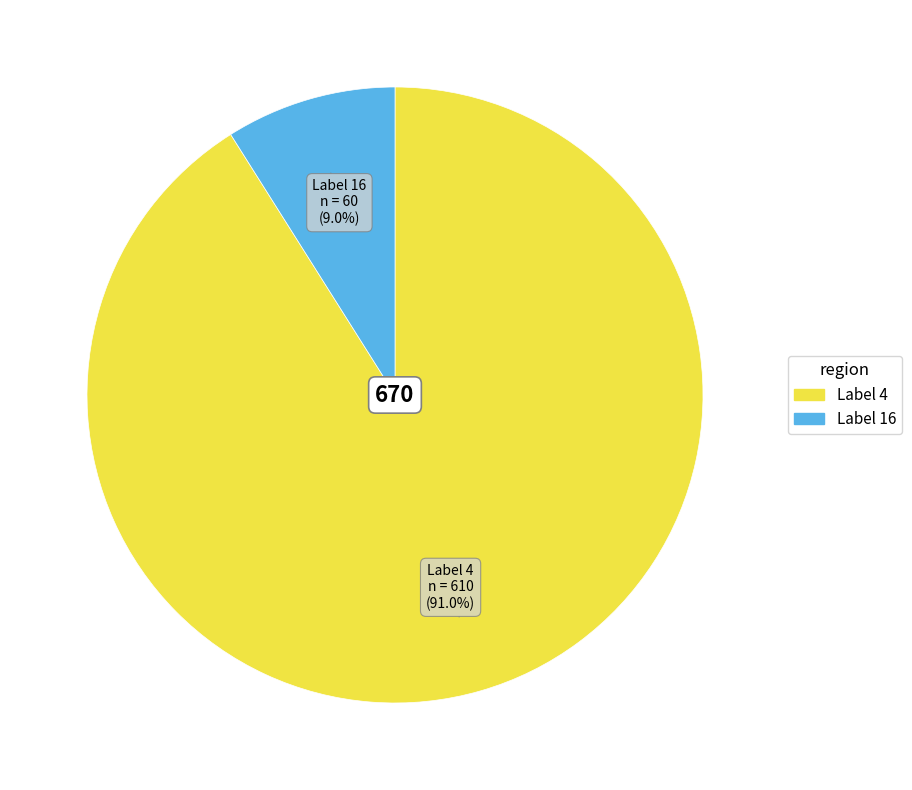

Does any single category account for the majority?

Yes